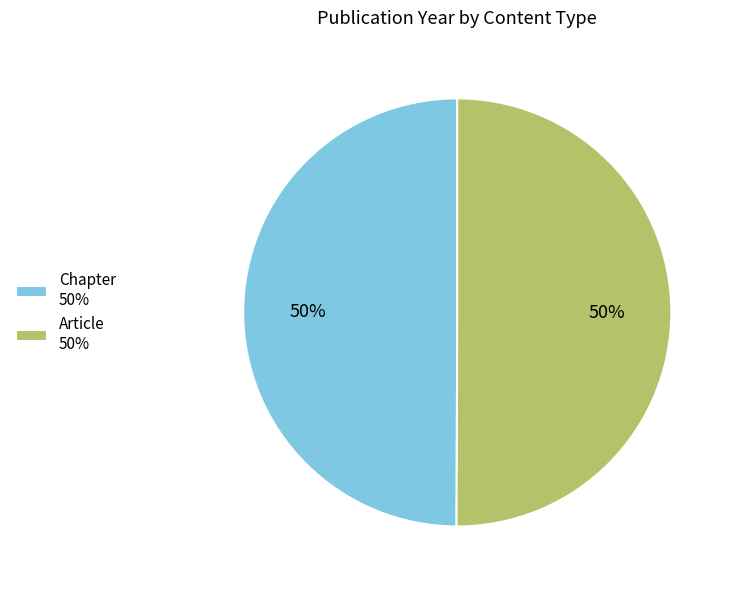

Is the sum of Chapter and Article greater than half?

Yes